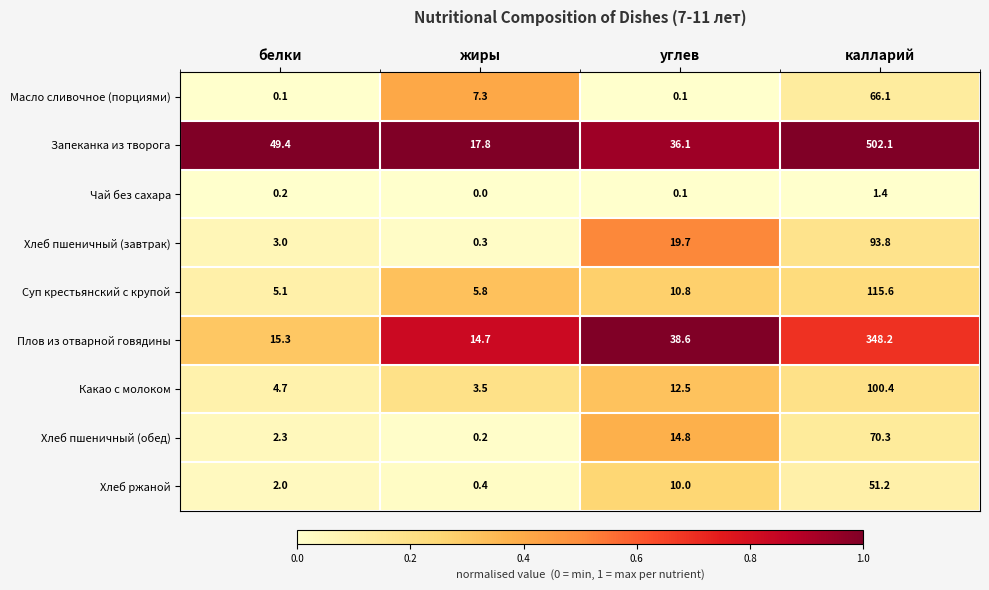

At калларий, list the series in order from smallest to largest.

Чай без сахара, Хлеб ржаной, Масло сливочное (порциями), Хлеб пшеничный (обед), Хлеб пшеничный (завтрак), Какао с молоком, Суп крестьянский с крупой, Плов из отварной говядины, Запеканка из творога